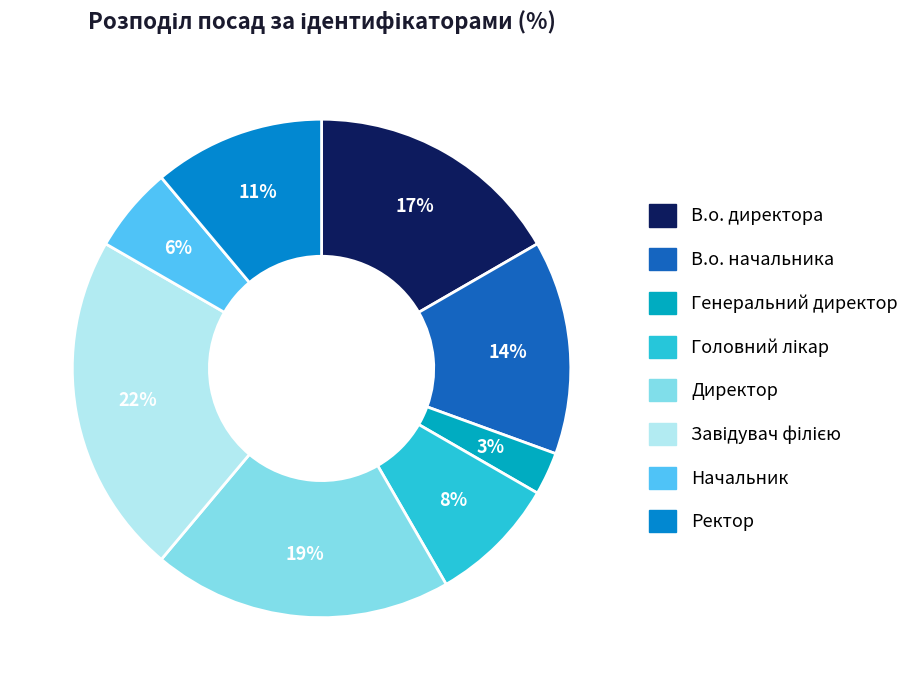

What percentage is the В.о. директора slice, to the nearest percent?

17%